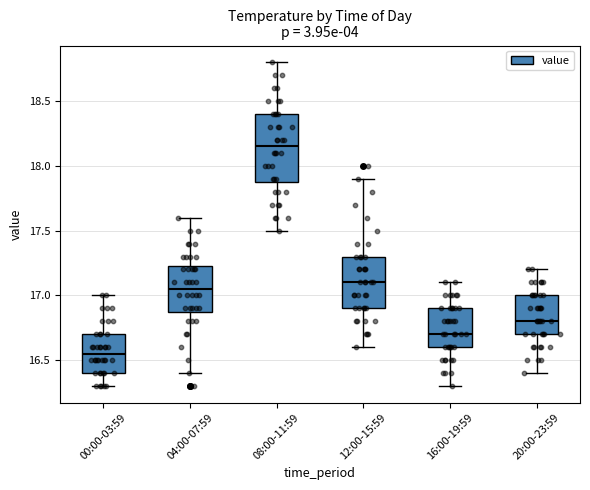

Reading left to right, read every box against the y-axis: the position of its median line, the range the box covers, and the ends of its whiskers. The values are not printed on the chart, so give them approximately, as read against the axis.

00:00-03:59: median 16.55, box 16.40 to 16.70, whiskers 16.30 to 17.00
04:00-07:59: median 17.05, box 16.90 to 17.25, whiskers 16.40 to 17.60
08:00-11:59: median 18.15, box 17.90 to 18.40, whiskers 17.50 to 18.80
12:00-15:59: median 17.10, box 16.90 to 17.30, whiskers 16.60 to 17.90
16:00-19:59: median 16.70, box 16.60 to 16.90, whiskers 16.30 to 17.10
20:00-23:59: median 16.80, box 16.70 to 17.00, whiskers 16.40 to 17.20